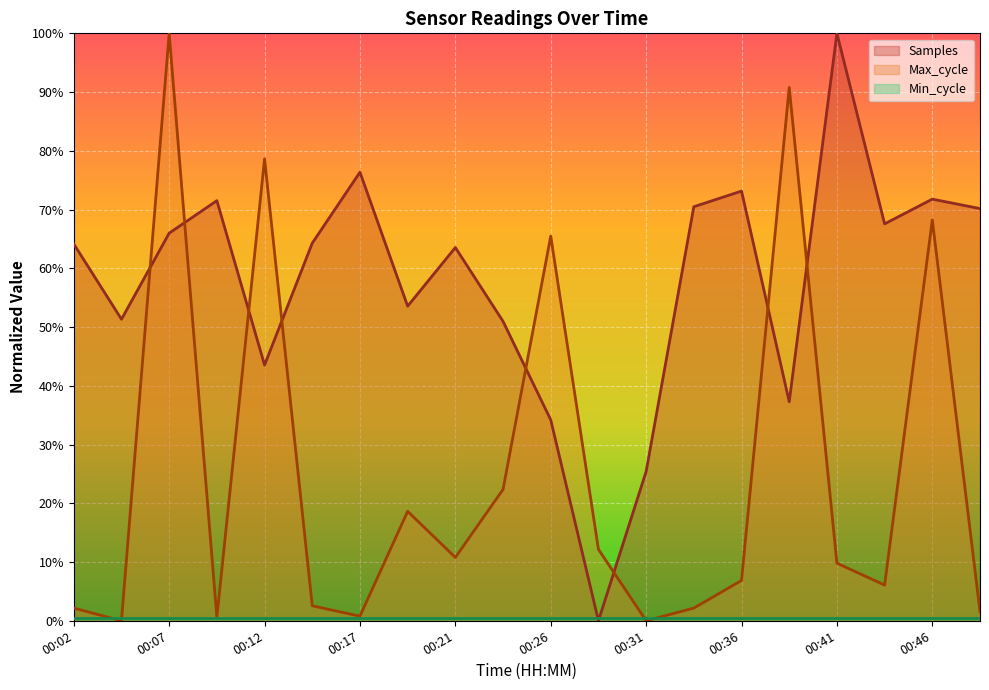

How many data points in Max_cycle are above 9?

10